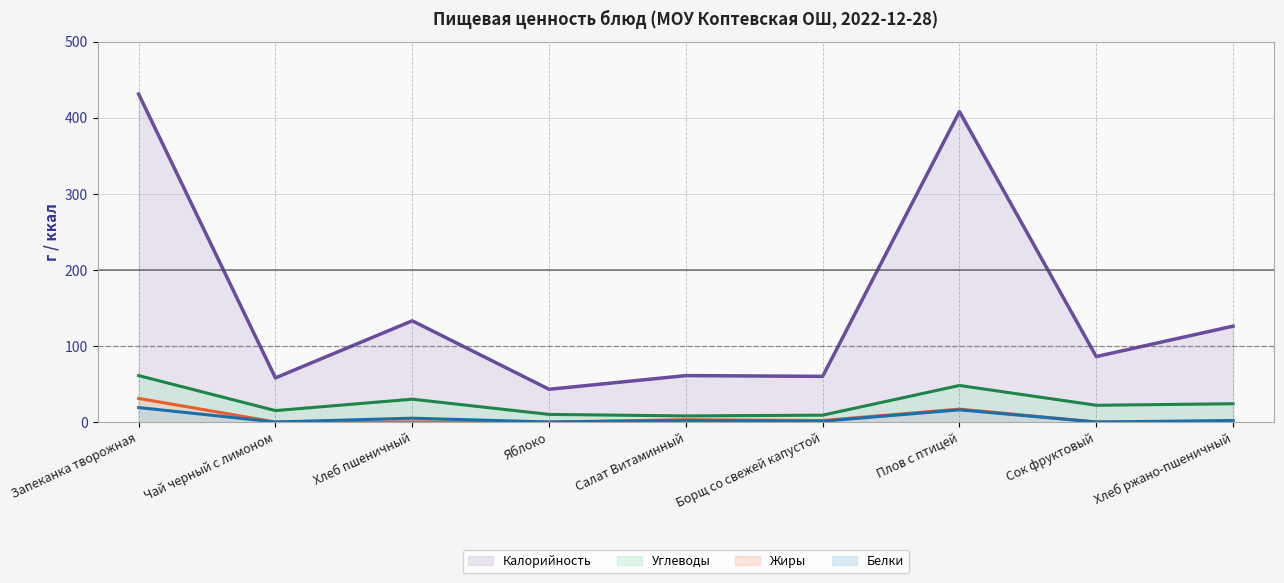

At which label is Углеводы closest to 34?

Хлеб пшеничный